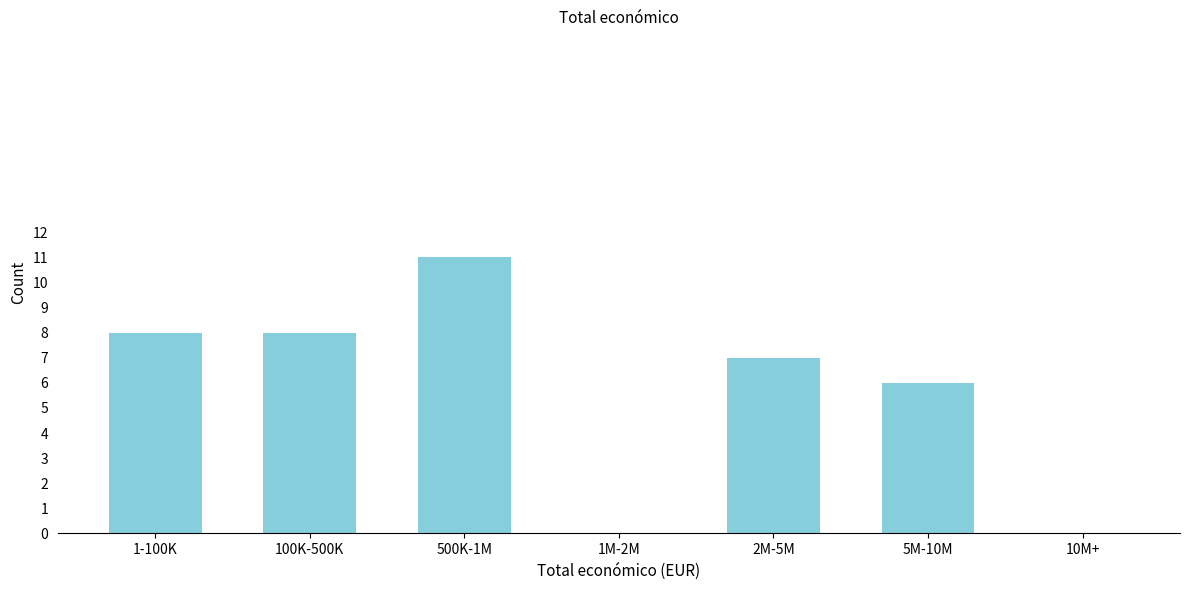

Reading left to right, extract all data points from this chart.

1-100K=8	100K-500K=8	500K-1M=11	1M-2M=0	2M-5M=7	5M-10M=6	10M+=0